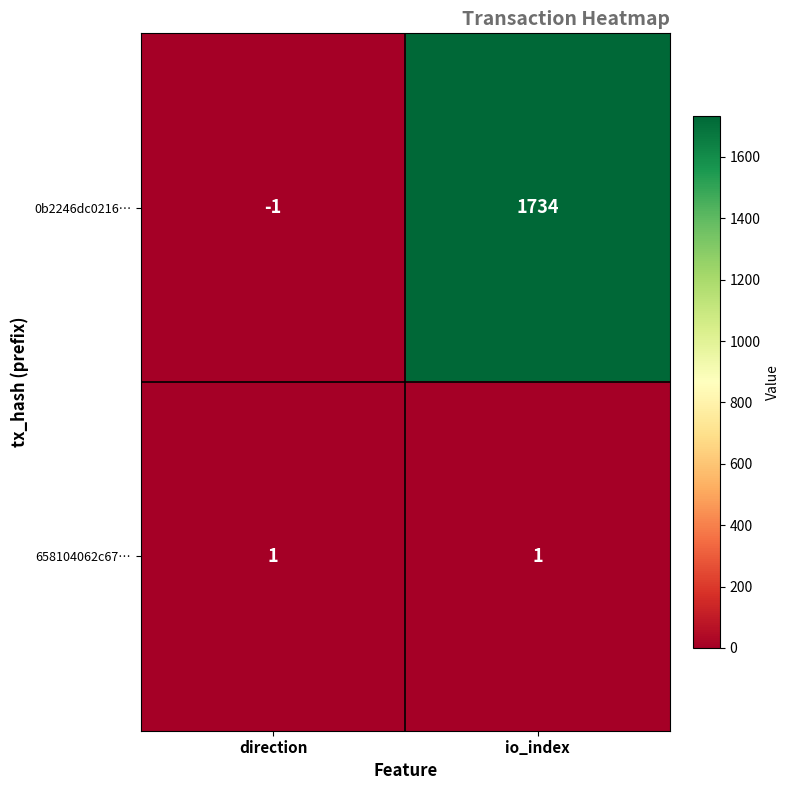

At io_index, list the series in order from smallest to largest.

658104062c67…, 0b2246dc0216…